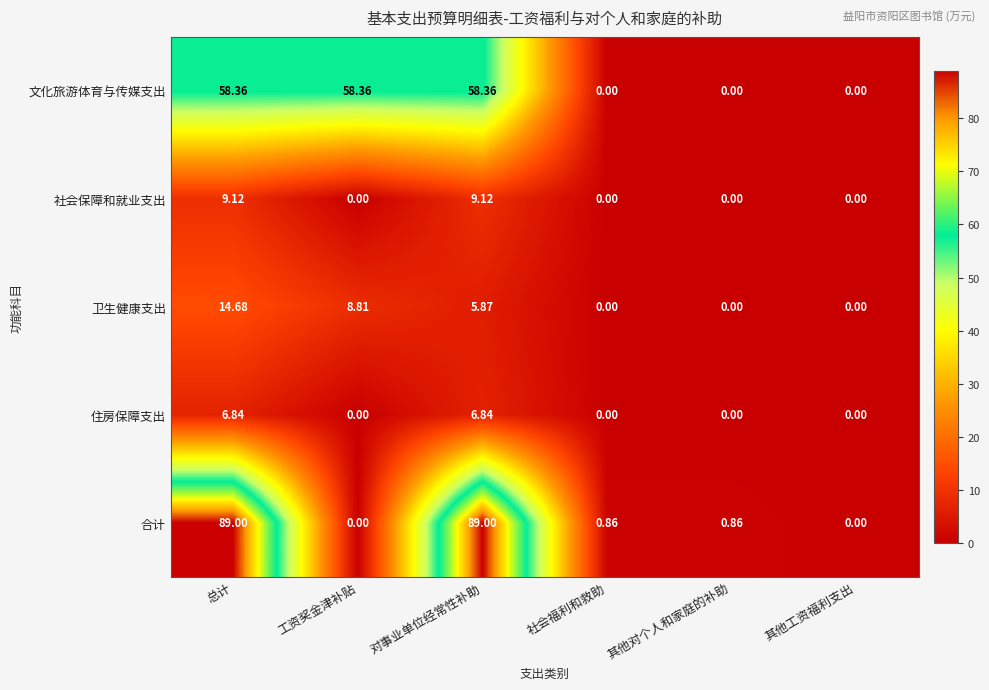

List the series in order of their peak value, lowest first.

住房保障支出, 社会保障和就业支出, 卫生健康支出, 文化旅游体育与传媒支出, 合计